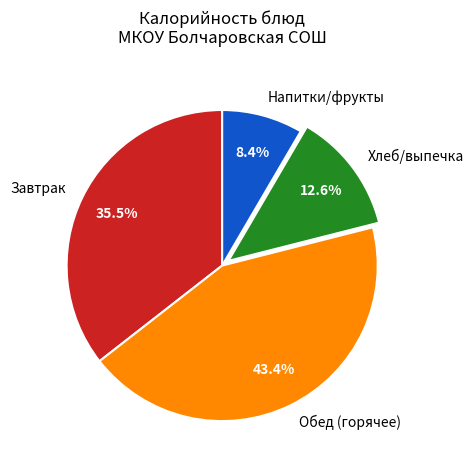

Count the number of slices in the pie.

4